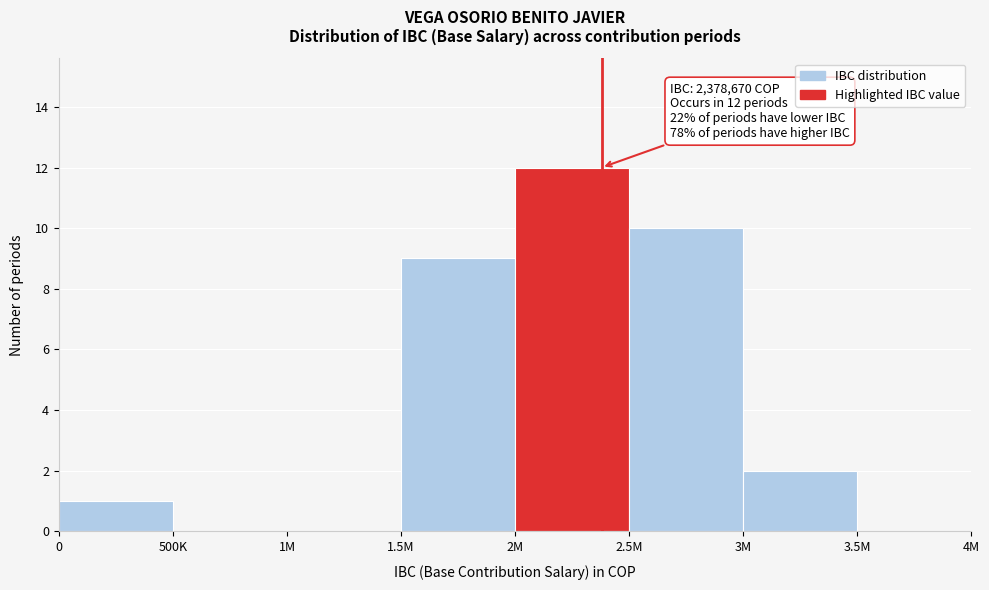

Reading right to left, transcribe all the data shown in this chart.

3.5M=0	3M=2	2.5M=10	2M=12	1.5M=9	1M=0	500K=0	0=1